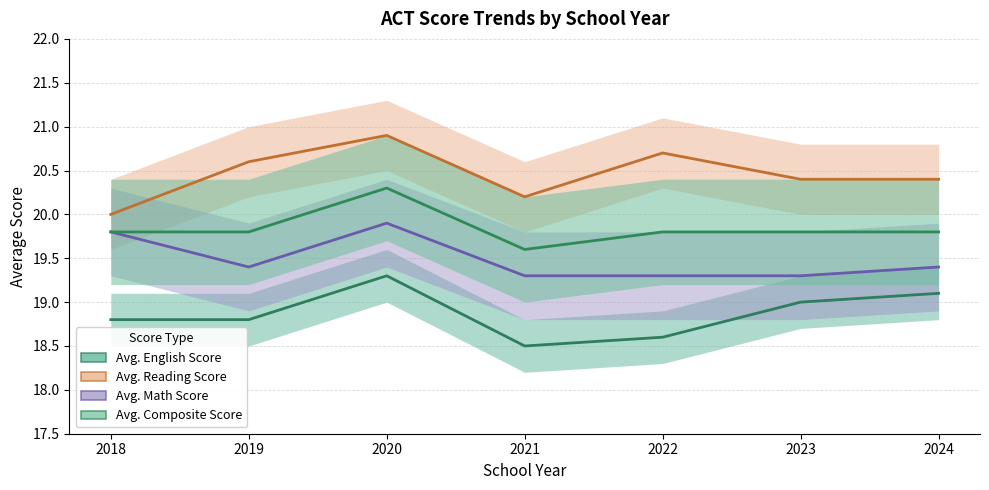

What is the difference between the Avg. English Score values at 2021 and 2022?

0.1